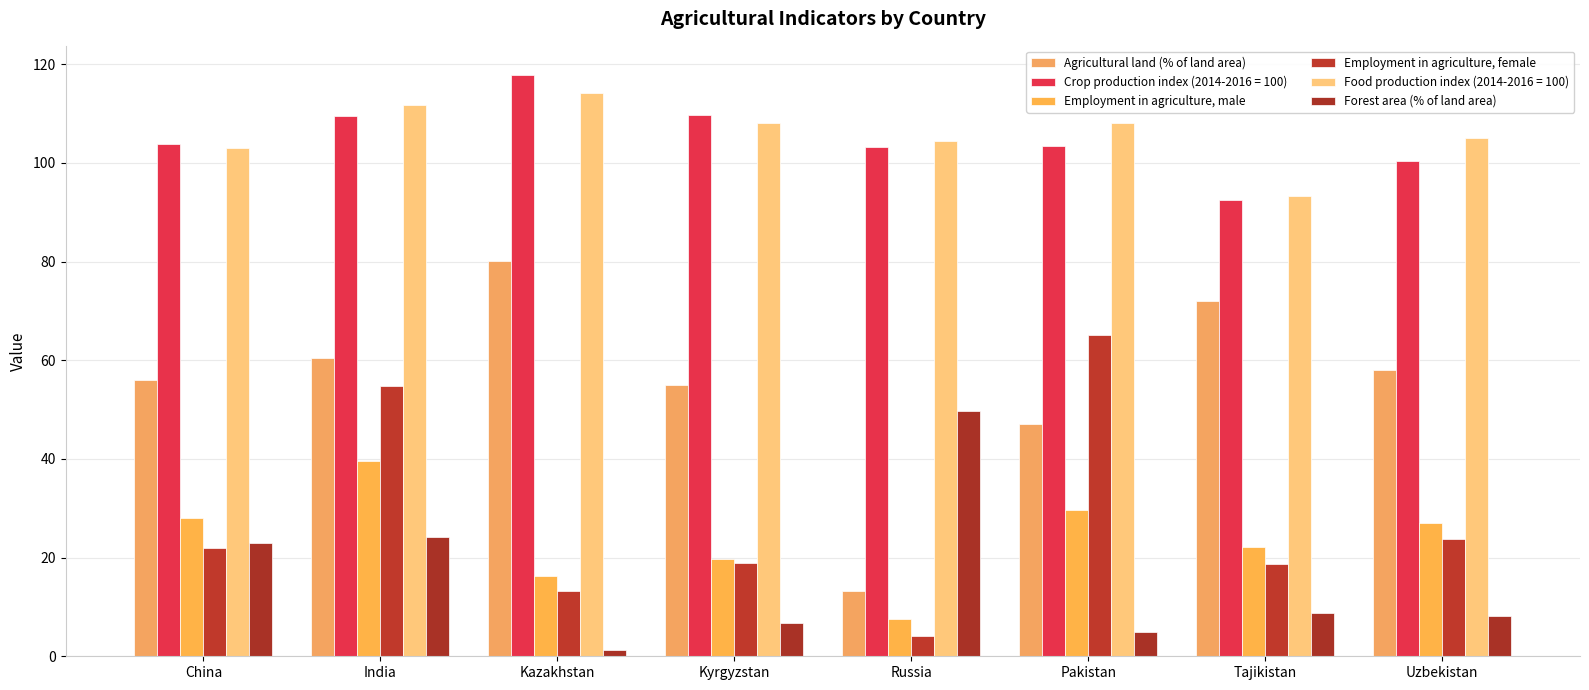

What is the label of the 1st bar from the left?

China